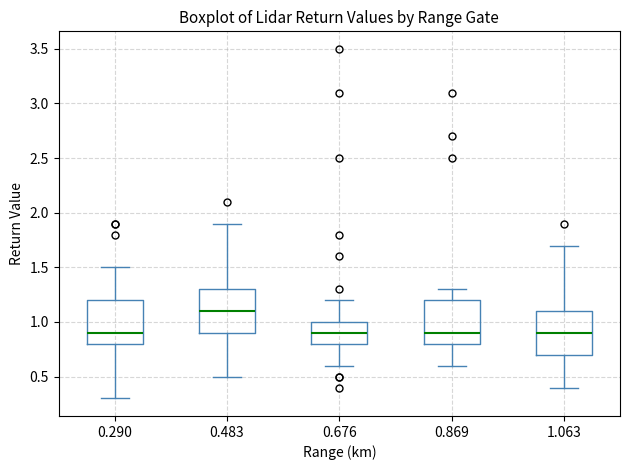

Where does the upper whisker of the box at x = 0.869 end on the y-axis? The values are not printed on the chart, so give them approximately, as read against the axis.

1.3